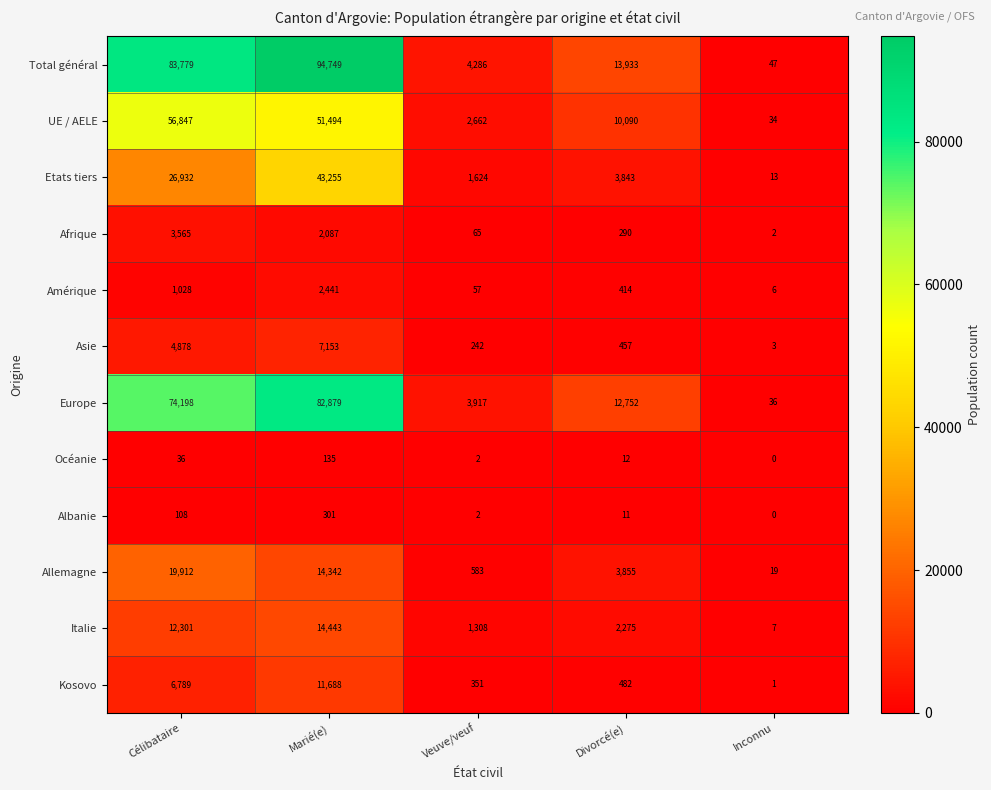

At which category is the sum across all series the highest?

Marié(e)